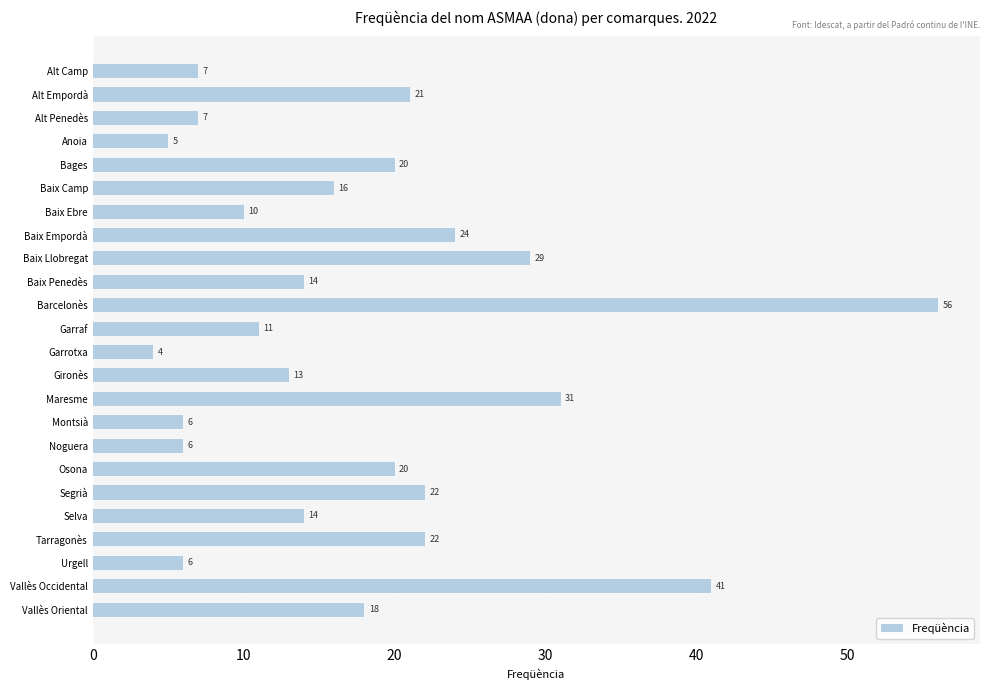

What is the sum of the values at Alt Camp and Baix Llobregat?

36